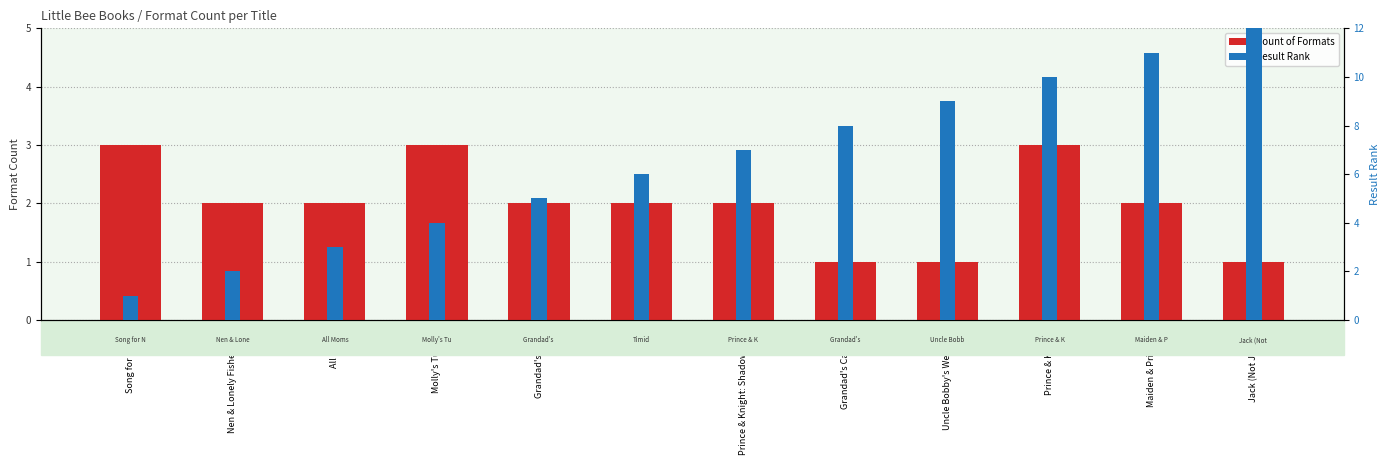

What is the sum of the Result Rank values at Prince & Knight and Timid?

16